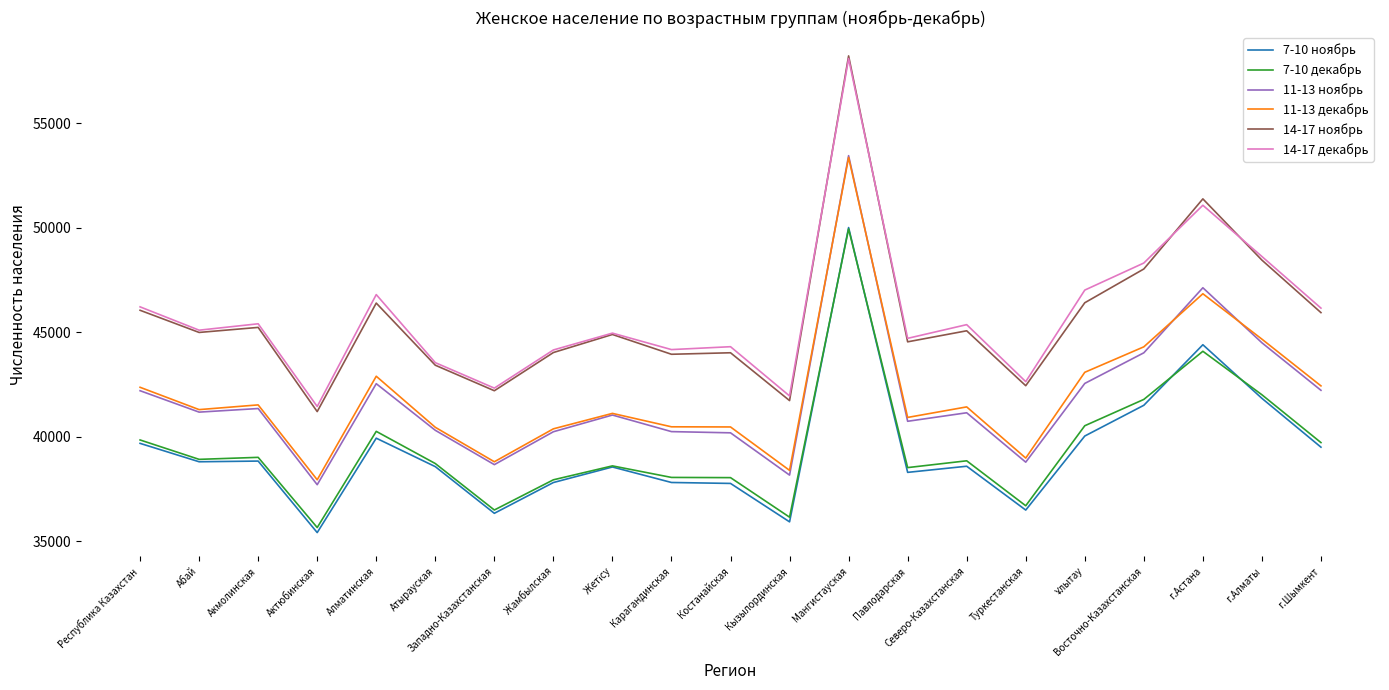

What is the minimum value for 14-17 ноябрь?

41206